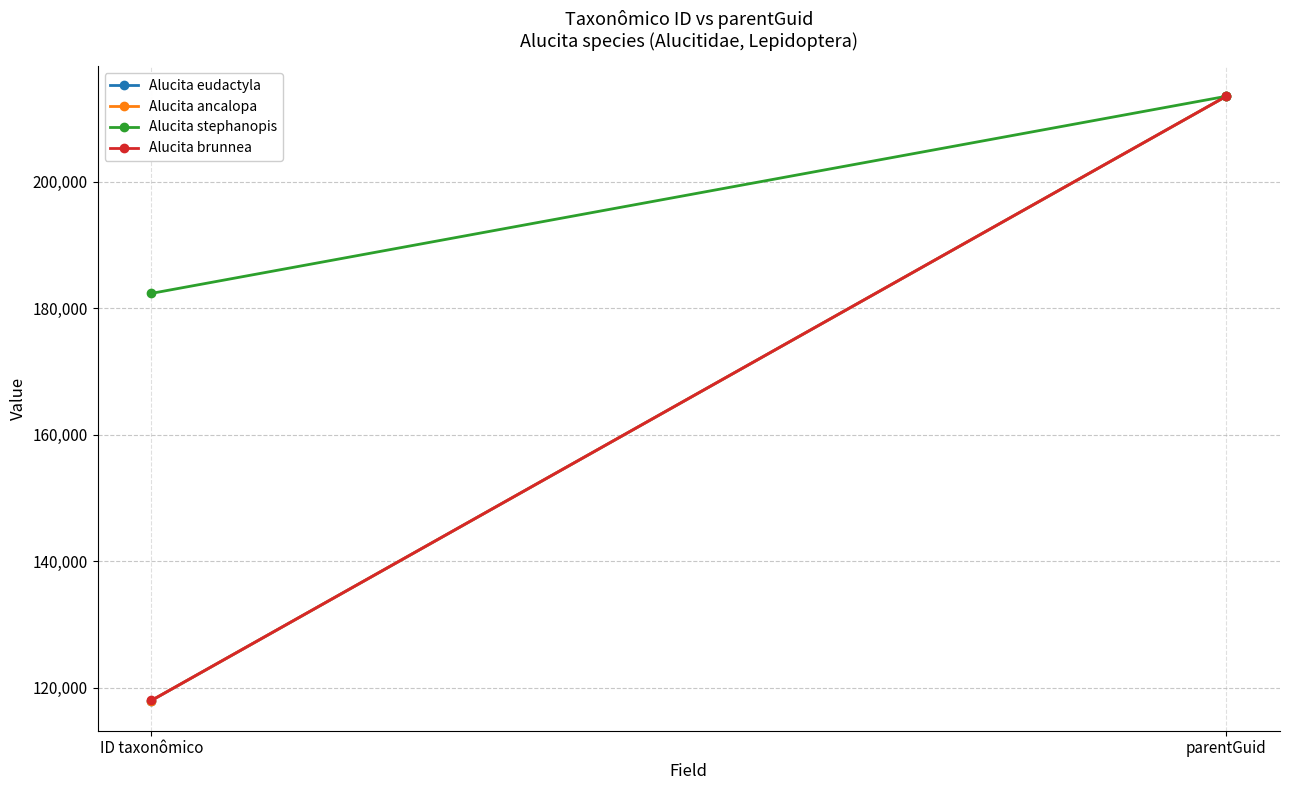

Reading left to right, extract all data points from this chart.

Alucita eudactyla: ID taxonômico=118004	parentGuid=213519
Alucita ancalopa: ID taxonômico=118005	parentGuid=213519
Alucita stephanopis: ID taxonômico=182361	parentGuid=213519
Alucita brunnea: ID taxonômico=118009	parentGuid=213519